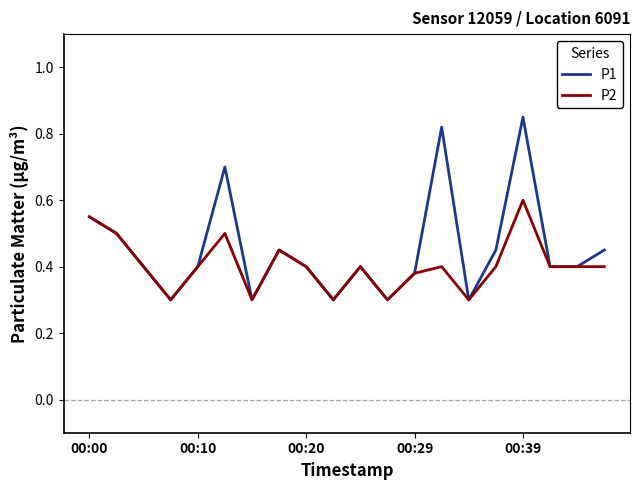

What is the smallest value displayed?

0.3